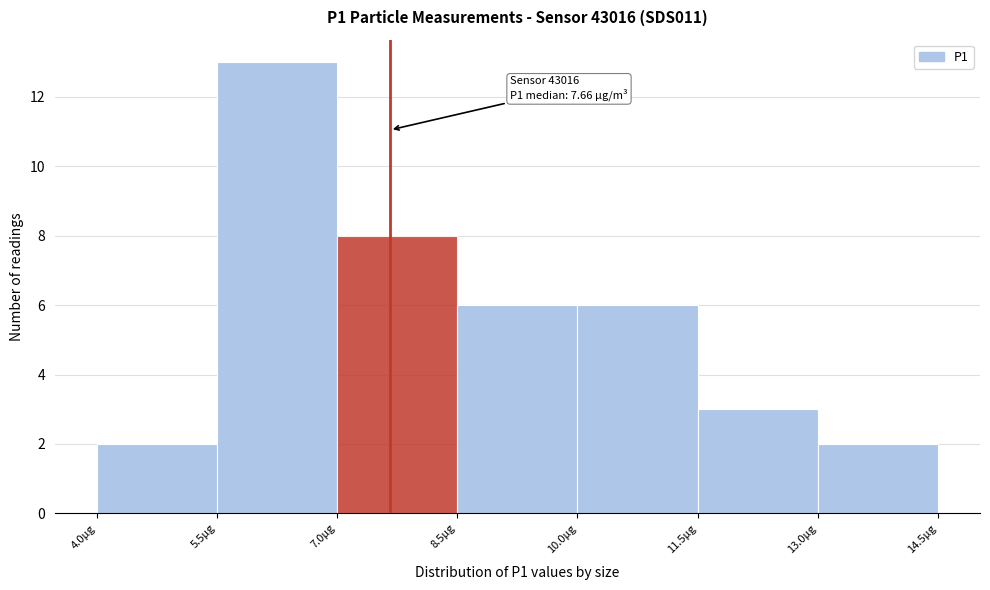

Which range on the x-axis has the tallest bar?

5.5 to 7.0